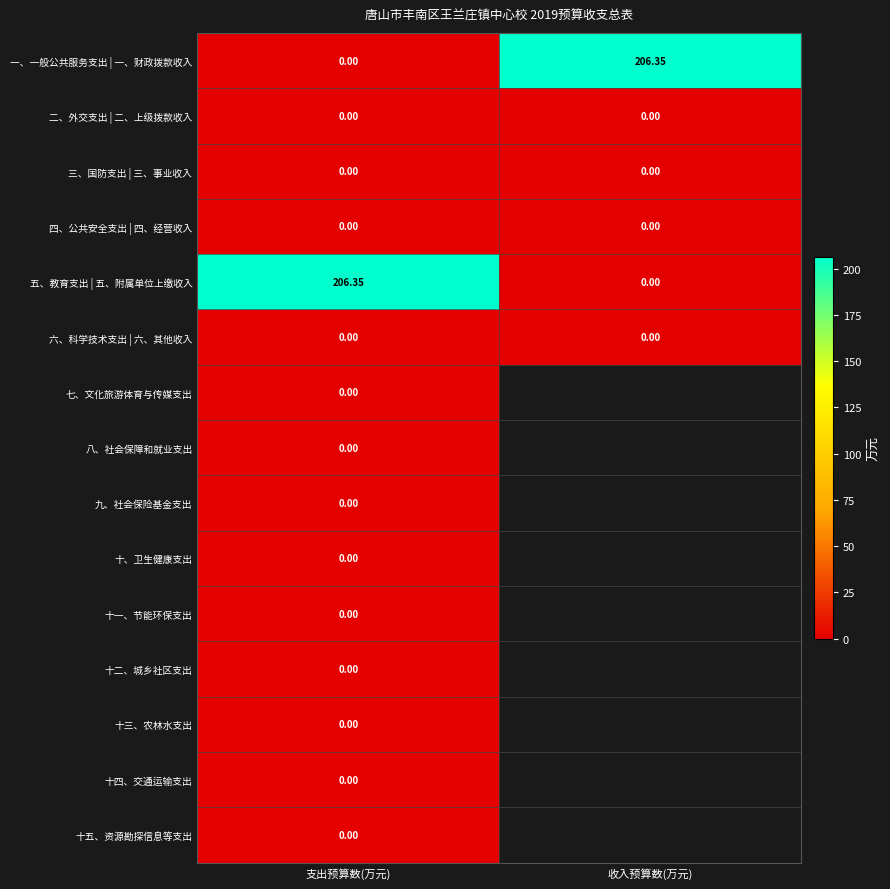

List the labels in order of 五、教育支出 | 五、附属单位上缴收入 value, largest first.

支出预算数(万元), 收入预算数(万元)